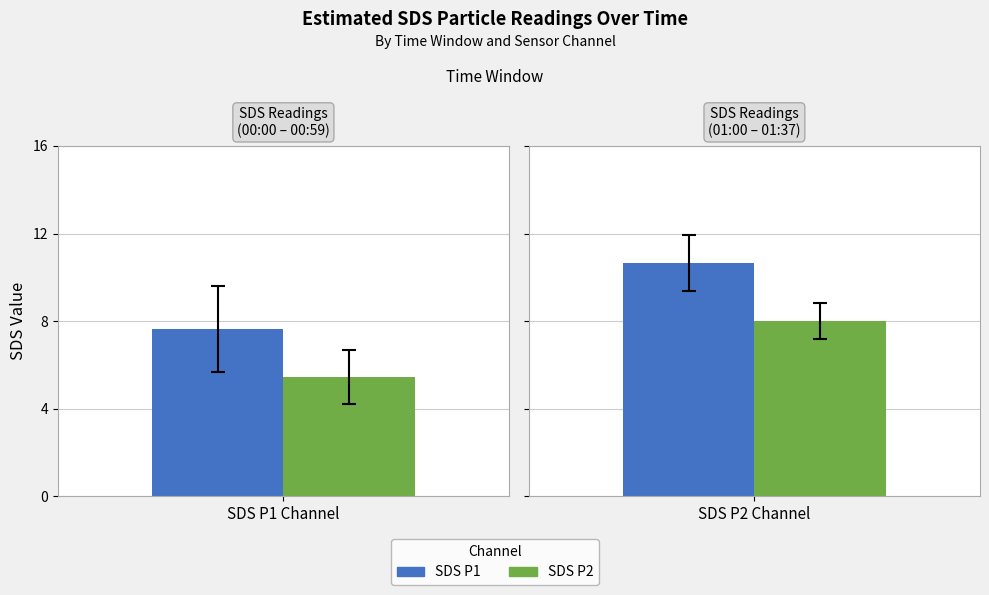

Is it true that SDS_P1 equals 5.6 at 29?

False